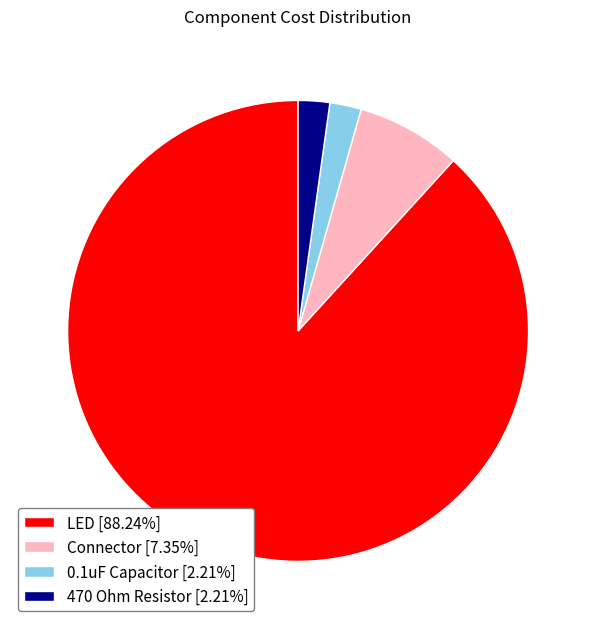

Is the sum of Connector and 470 Ohm Resistor greater than half?

No